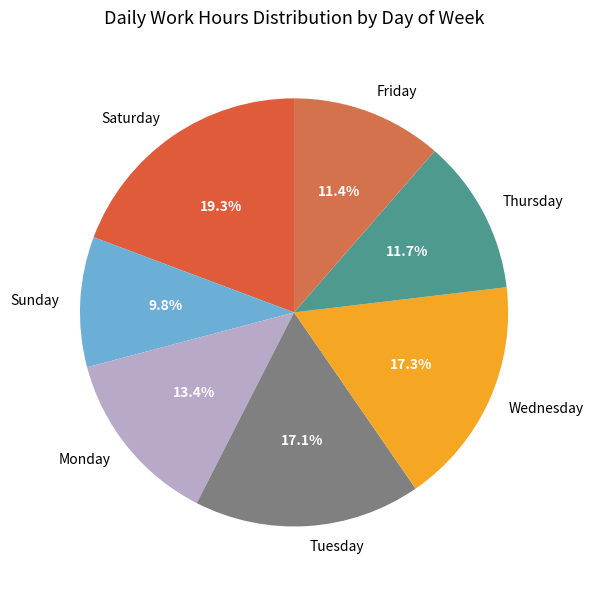

Which category has the smallest portion of the pie?

Sunday